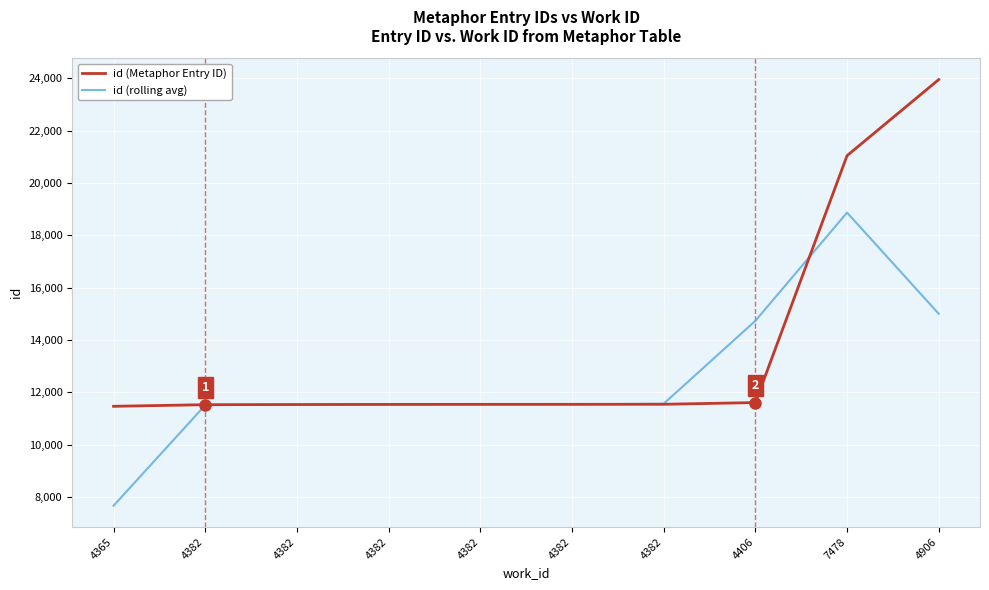

What is the lowest value of the id (rolling avg) series?

7663.0